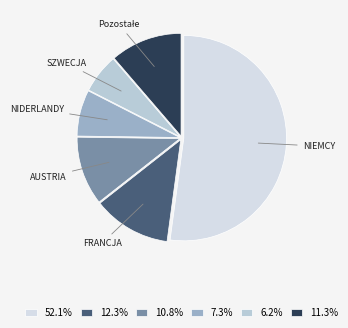

Does NIEMCY represent more than half of the total?

Yes